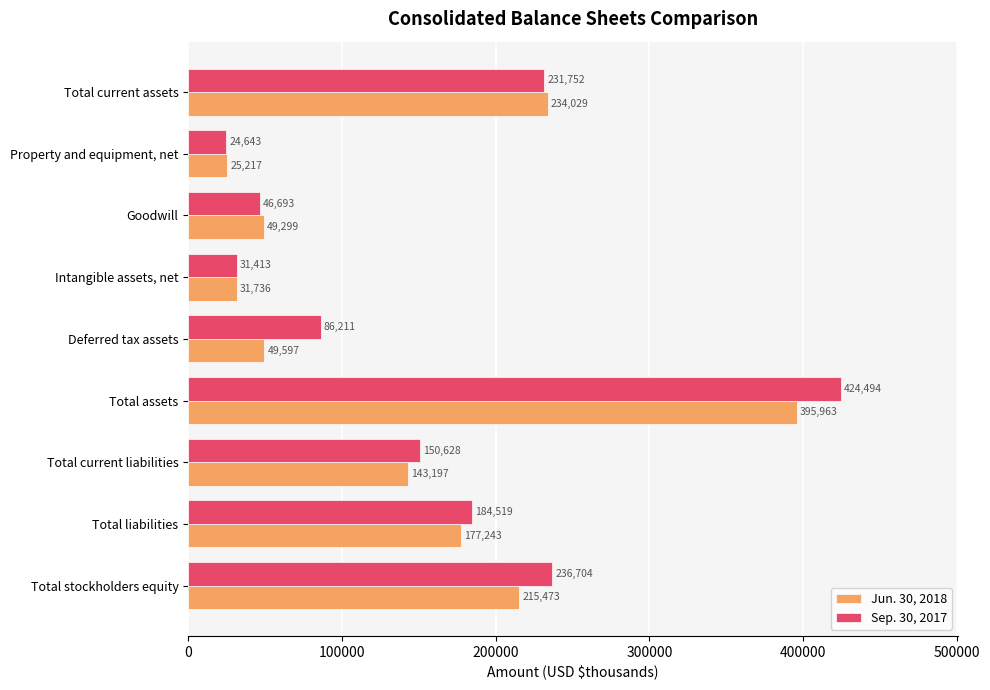

At which category is the sum across all series the highest?

Total assets